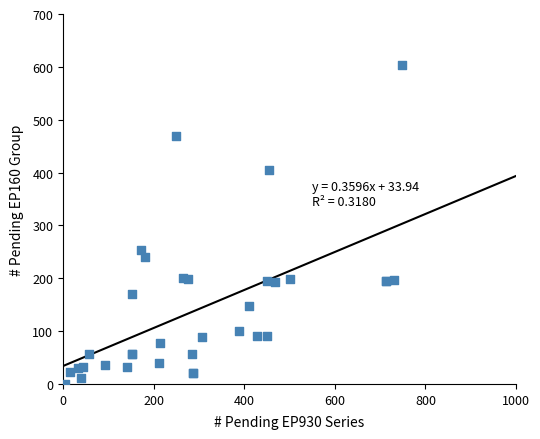

What Y value in the scatter plot is closest to 301?

253